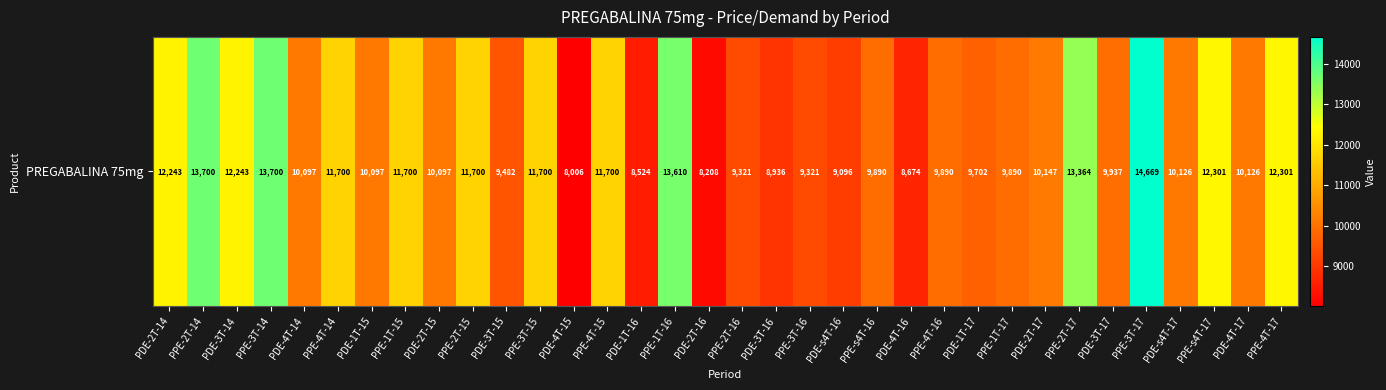

Is it true that the value at PPE-4T-16 is 2338?

False